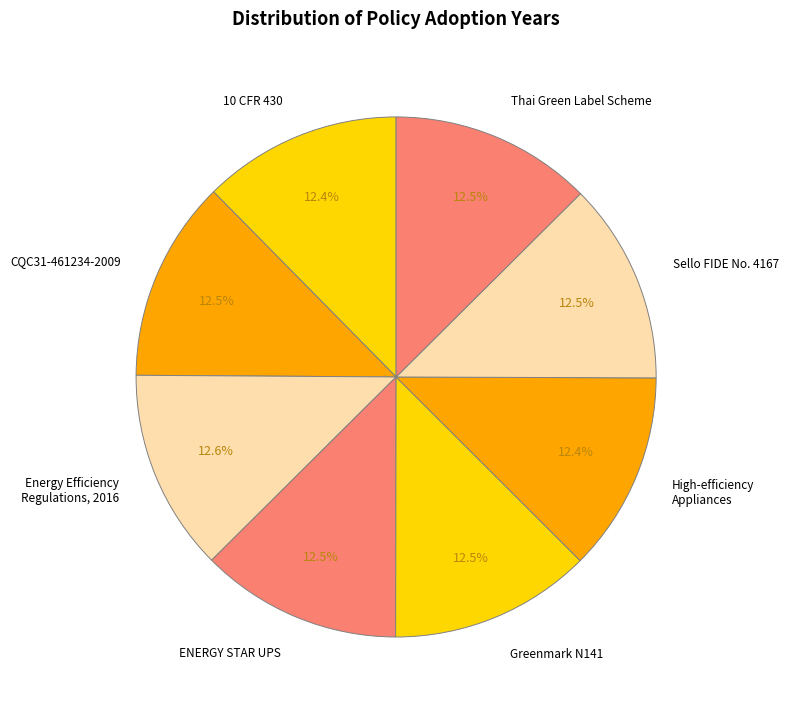

Is Energy Efficiency Regulations, 2016 the majority of the pie?

No